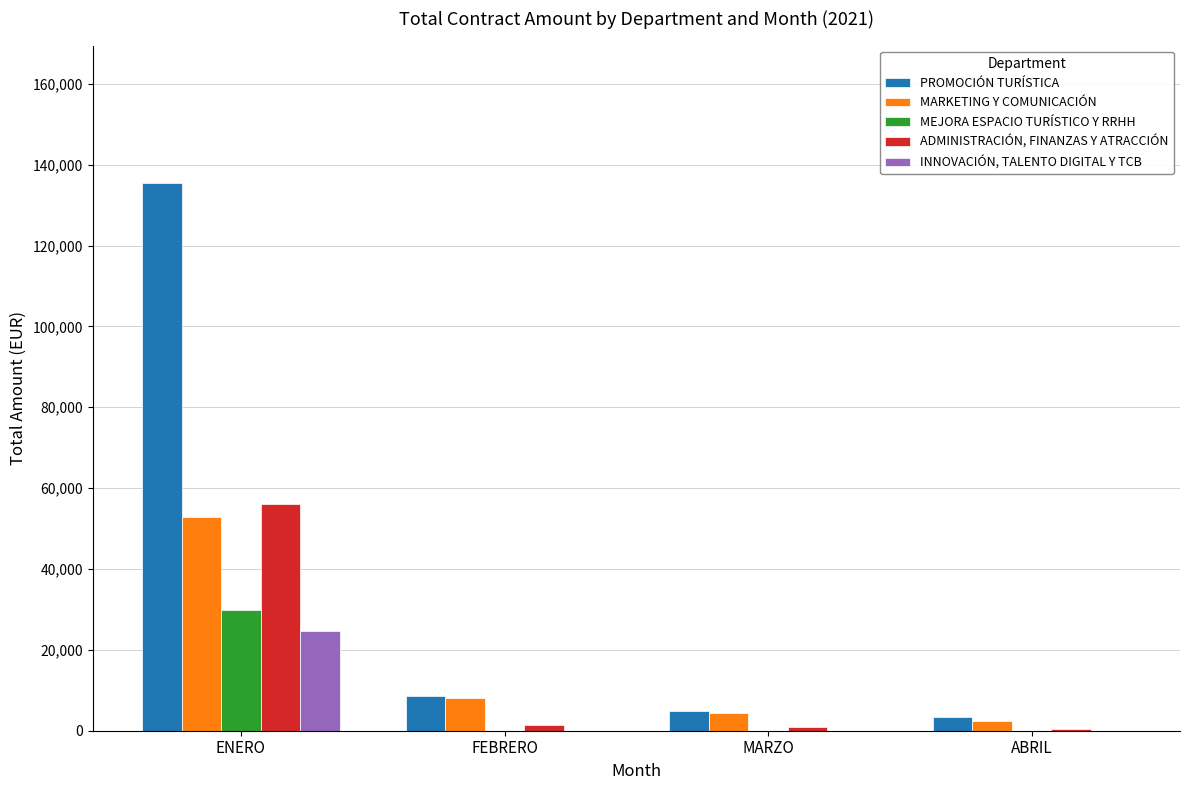

How many series are shown in this chart?

5